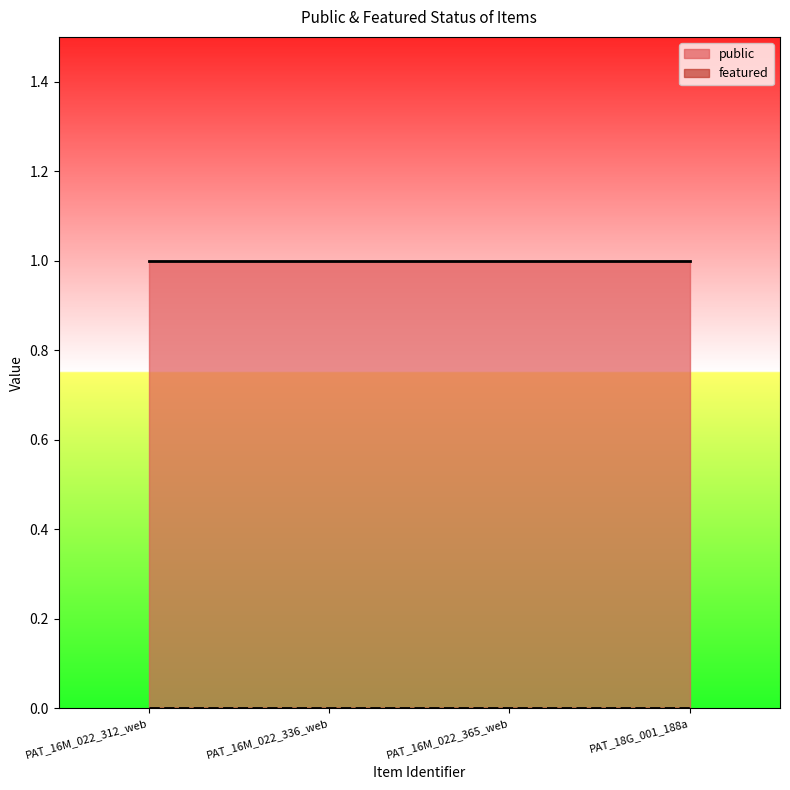

Count the number of data series in this chart.

2